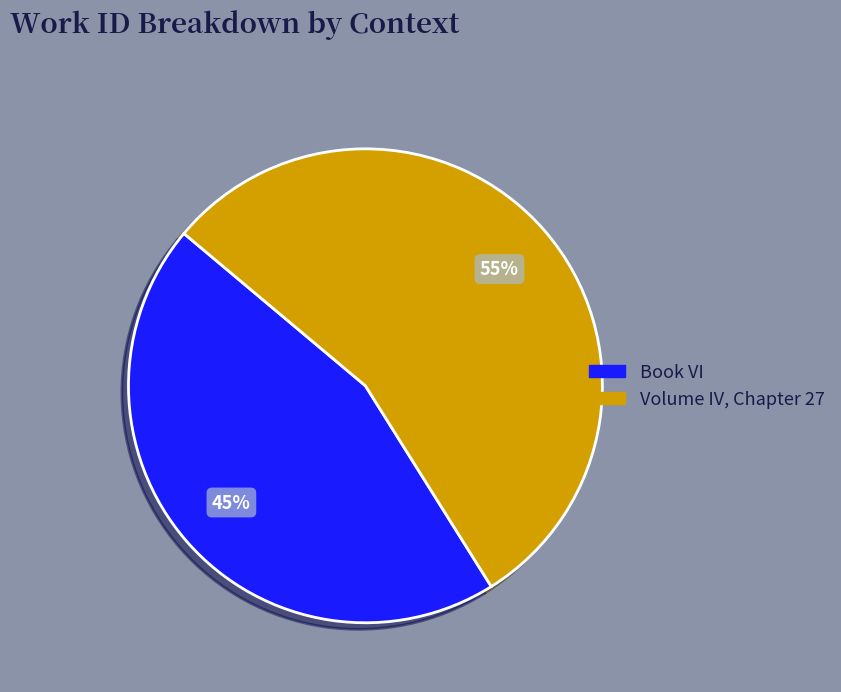

Rank the categories by value from lowest to highest.

Book VI, Volume IV, Chapter 27